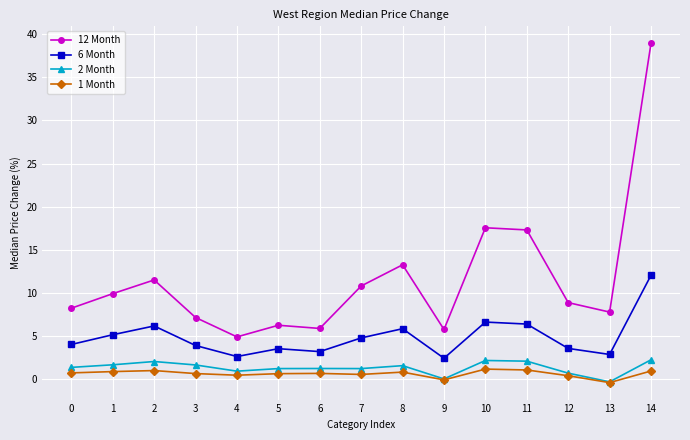

What is the difference between the highest and lowest values at 2?

10.5